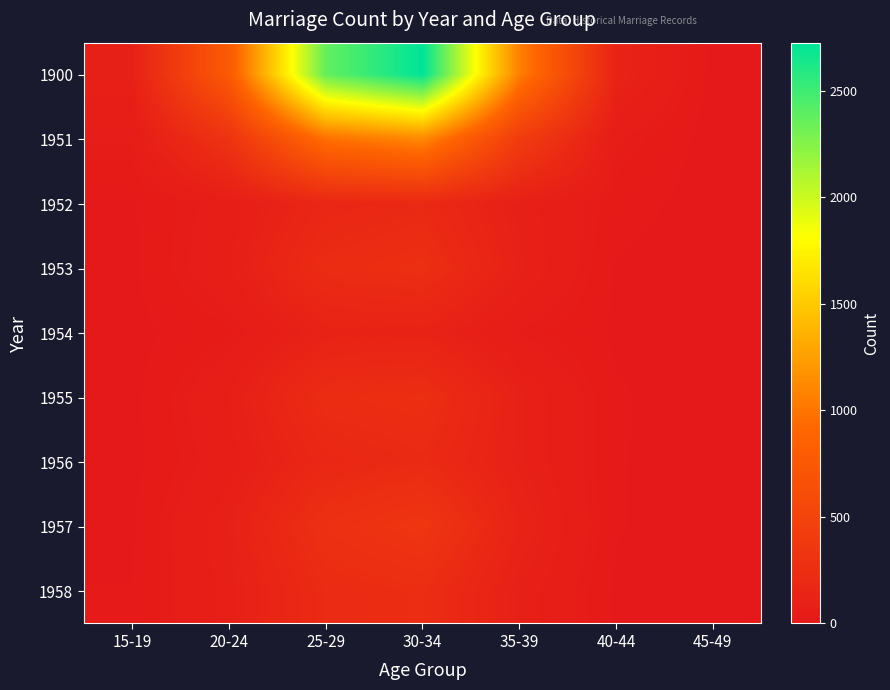

Which series has the largest total across all categories?

1900